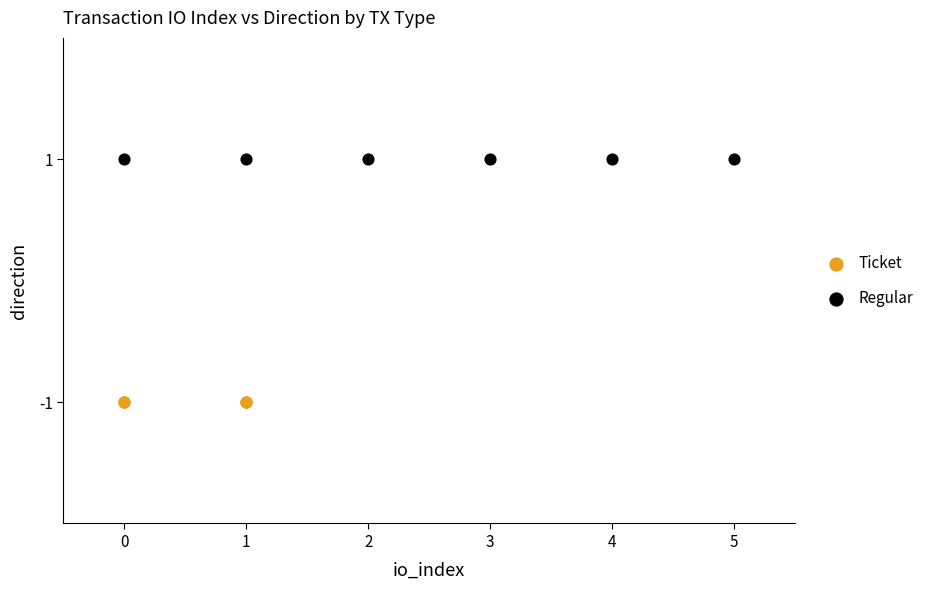

What are all the series names shown in the legend?

Ticket, Regular